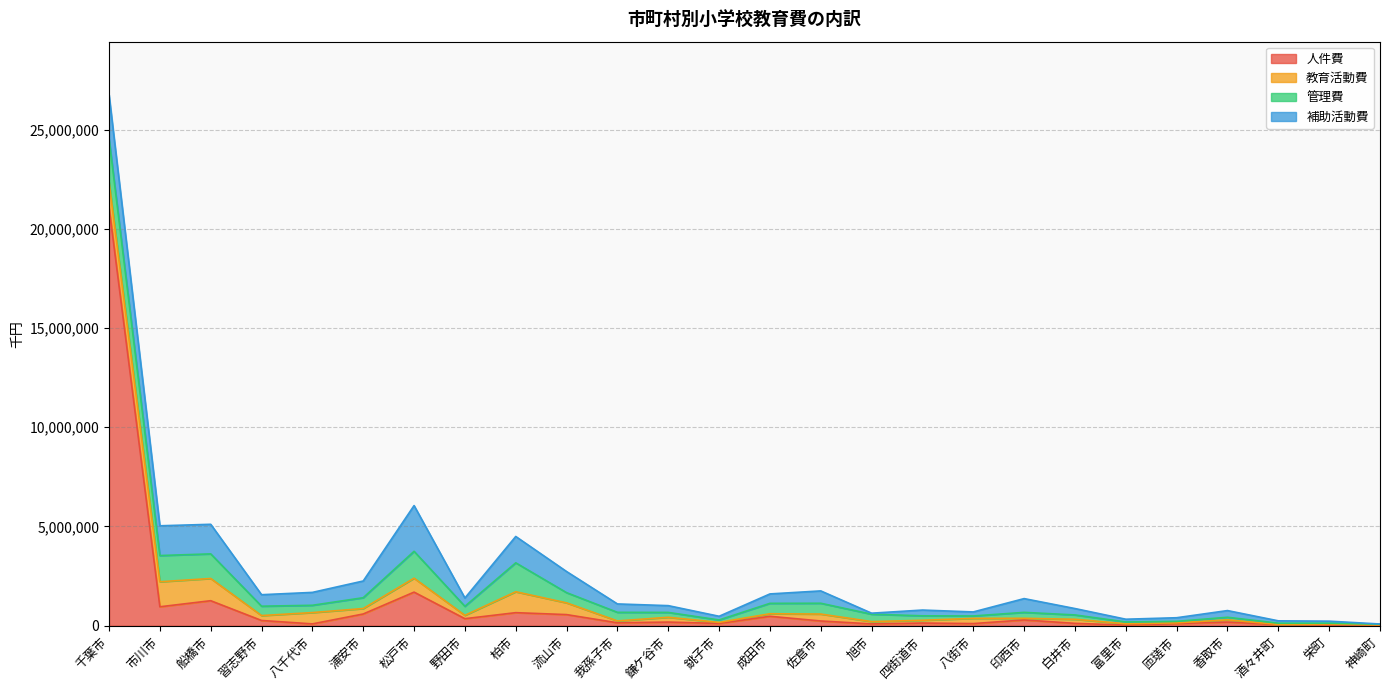

Reading left to right, list all the values displayed in this chart.

人件費: 21087720	954920	1260623	264570	92525	591454	1693422	355509	658075	560616	148058	184039	115118	475402	239007	91559	135670	108081	291698	119095	32070	106898	184622	55809	41745	26357
教育活動費: 1276469	1260973	1119959	247168	570072	274367	701855	167946	1054735	591508	93791	241211	53125	128108	349313	116388	138843	263239	82360	205399	67213	38099	112389	10601	45020	9911
管理費: 2180921	1320163	1239707	472258	367338	546095	1353853	454314	1456644	514282	433429	245161	122080	524973	544356	371931	225330	120843	299076	219121	90370	74253	129341	61007	41329	40692
補助活動費: 2207904	1499429	1490642	579249	649855	841867	2305611	419030	1328113	1064193	423116	342012	186268	474195	621857	52170	289883	203130	693968	322188	138500	183779	337383	119517	101754	10372